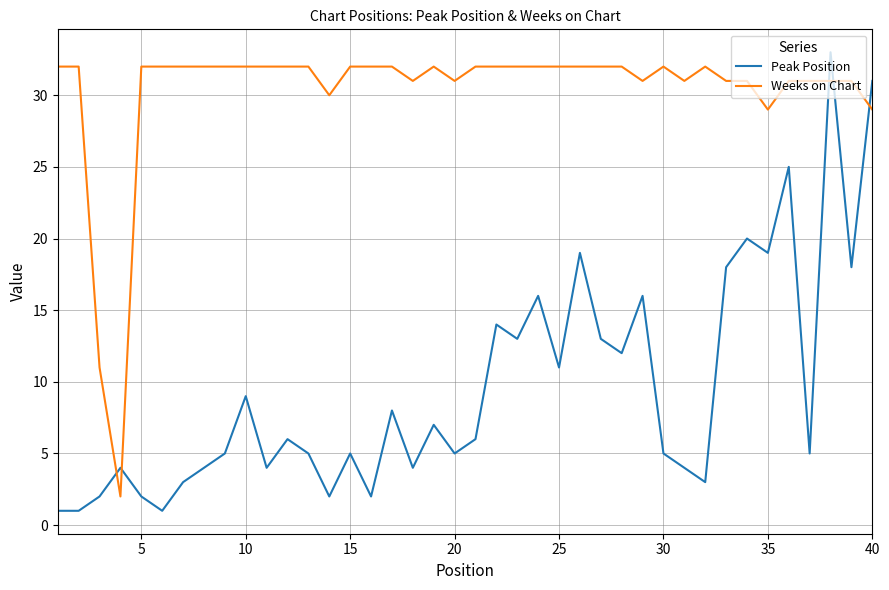

Does the chart display data point markers on the line(s)?

No